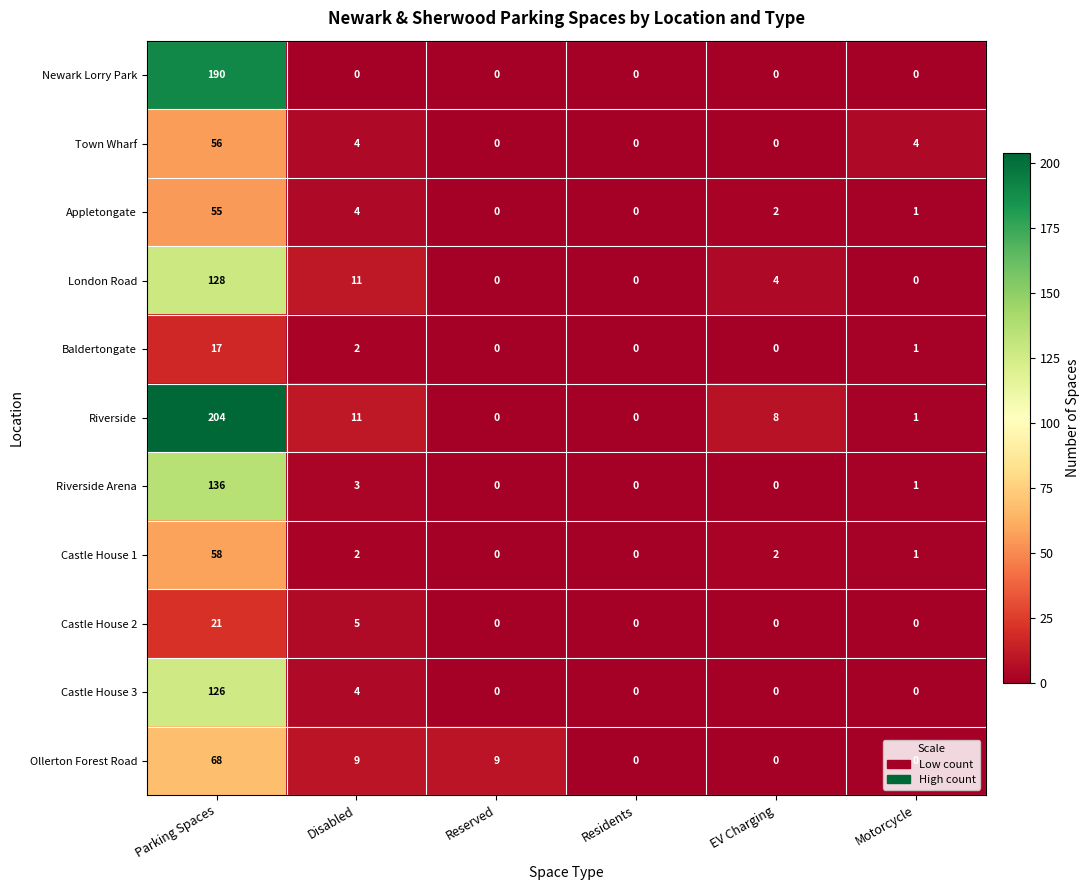

True or false: Appletongate has a value of 0 at Reserved.

True